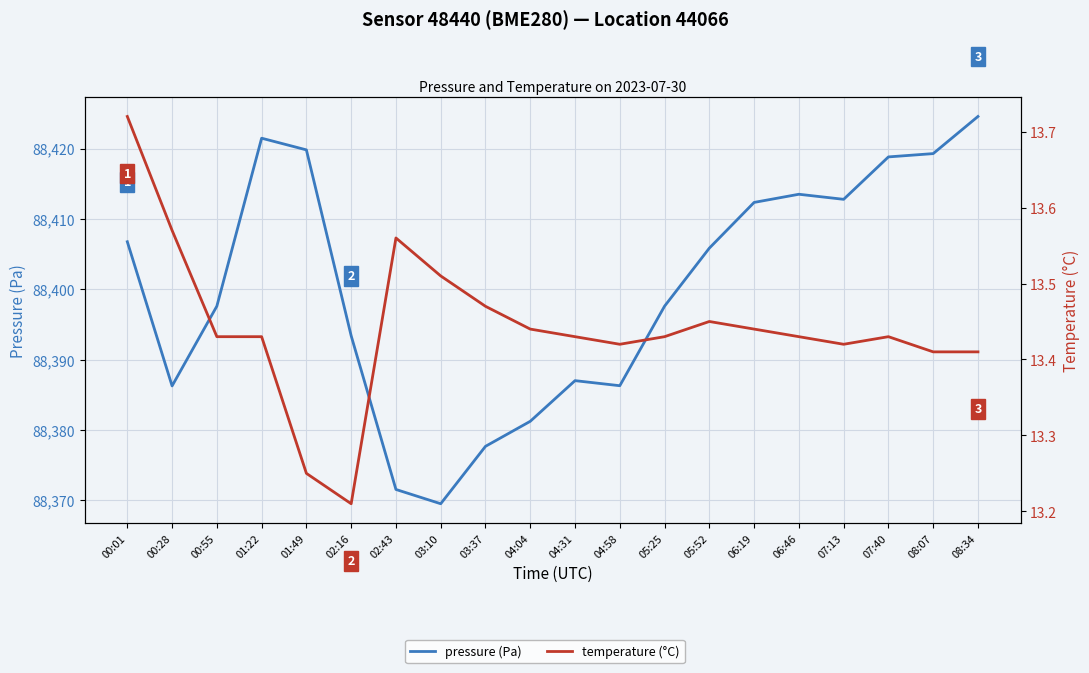

Reading right to left, extract all data points from this chart.

pressure (Pa): 08:34=88424.6	08:07=88419.3	07:40=88418.8	07:13=88412.8	06:46=88413.5	06:19=88412.3	05:52=88405.8	05:25=88397.6	04:58=88386.3	04:31=88387.0	04:04=88381.2	03:37=88377.7	03:10=88369.5	02:43=88371.5	02:16=88393.4	01:49=88419.8	01:22=88421.5	00:55=88397.6	00:28=88386.2	00:01=88406.8
temperature (°C): 08:34=13.4	08:07=13.4	07:40=13.4	07:13=13.4	06:46=13.4	06:19=13.4	05:52=13.4	05:25=13.4	04:58=13.4	04:31=13.4	04:04=13.4	03:37=13.5	03:10=13.5	02:43=13.6	02:16=13.2	01:49=13.2	01:22=13.4	00:55=13.4	00:28=13.6	00:01=13.7